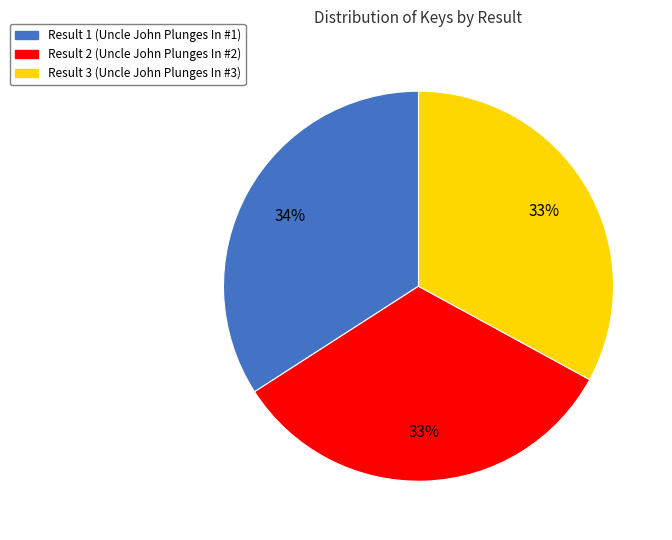

True or false: Result 3 (Uncle John Plunges In #3) accounts for 47% of the total.

False